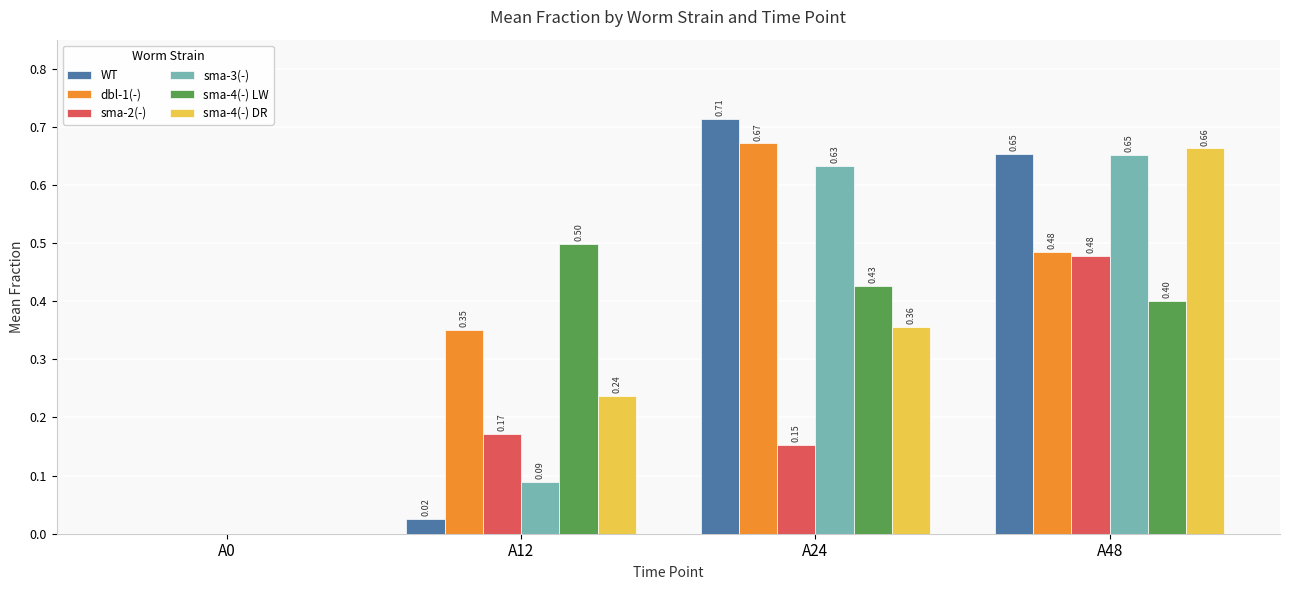

Which series changed the most between A24 and A48?

sma-2(-)